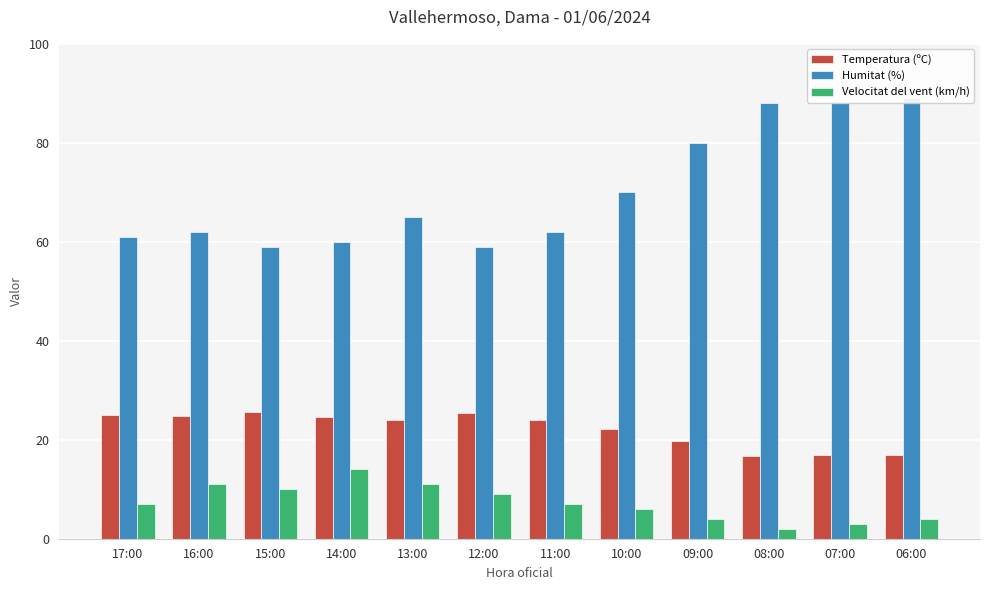

What are all the series names shown in the legend?

Temperatura (ºC), Humitat (%), Velocitat del vent (km/h)